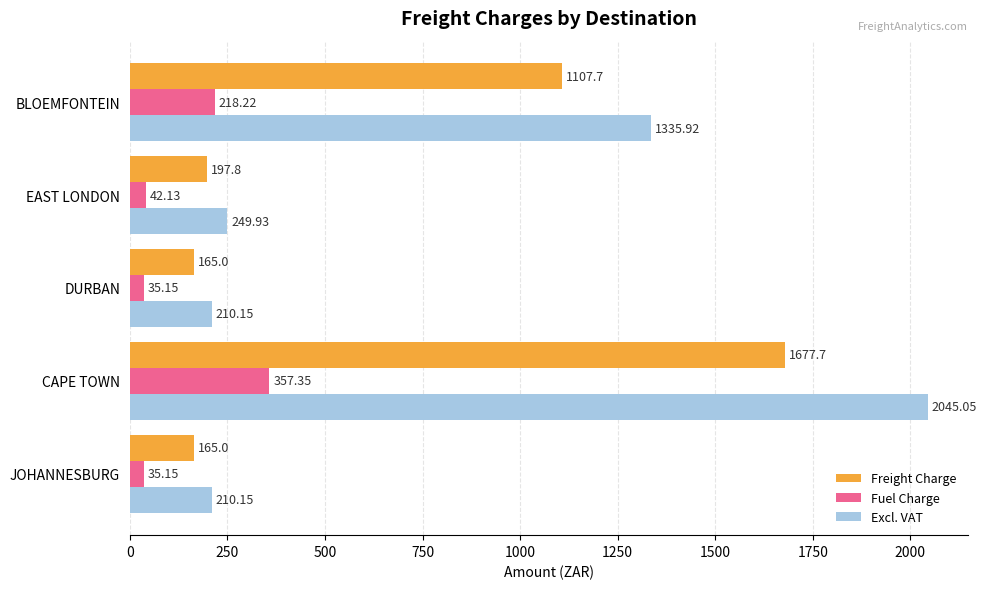

What is the sum of all Fuel Charge values?

688.0